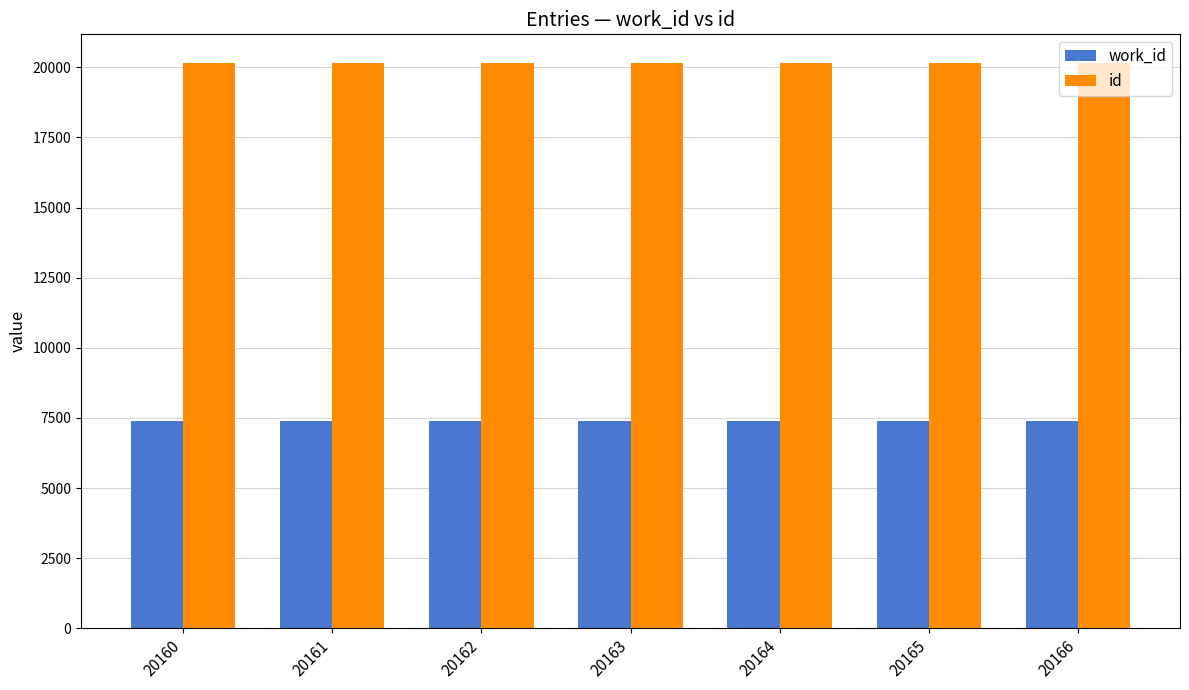

Rank the series at 20160 from highest to lowest value.

id, work_id